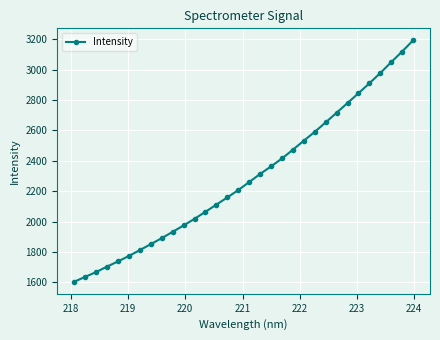

What is the value of the 18th point from the left?

2313.2